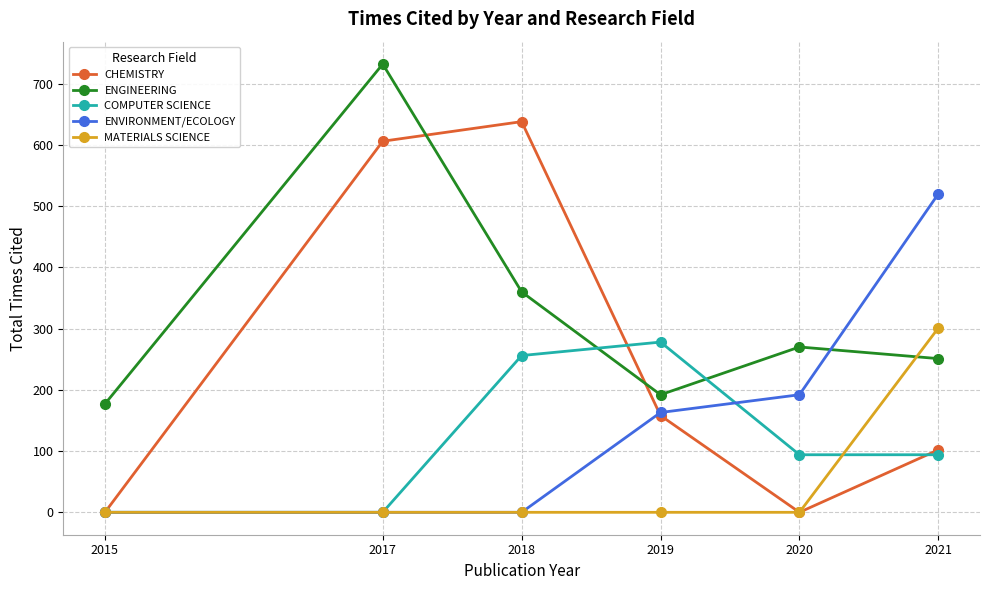

True or false: COMPUTER SCIENCE has a value of -154 at 2015.

False